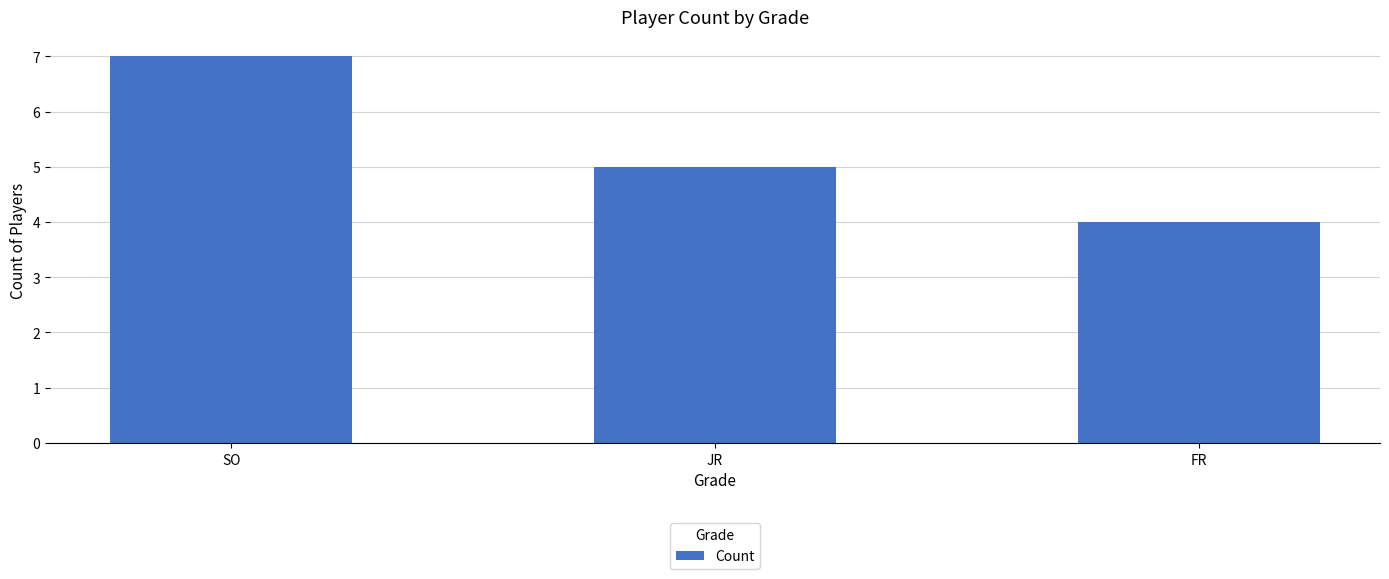

List the labels in order of value, largest first.

SO, JR, FR